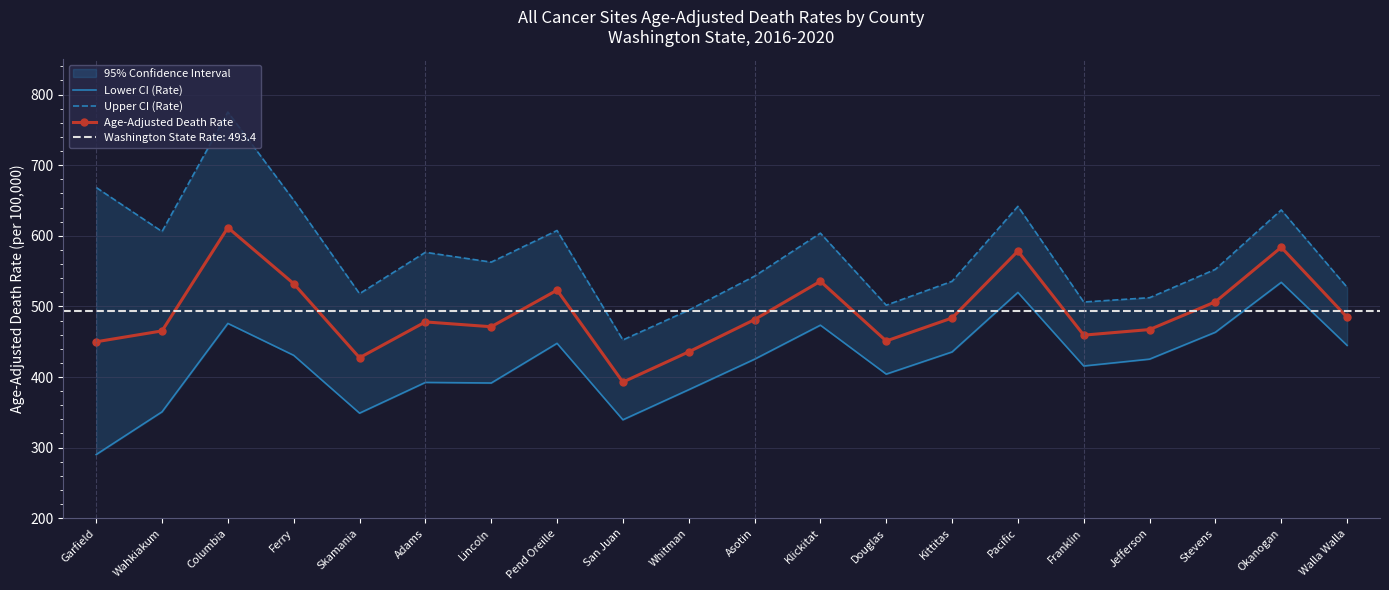

Reading right to left, transcribe all the data shown in this chart.

Lower CI (Rate): 444.8	534.1	463.4	425.3	415.6	519.8	435.5	404.1	473.4	425.2	382.0	339.4	447.7	391.5	392.3	348.8	430.7	475.9	350.7	290.2
Upper CI (Rate): 527.1	636.6	552.5	512.3	506.2	641.7	535.5	501.7	603.7	542.8	494.7	452.5	607.5	562.7	576.6	518.0	650.5	775.2	606.0	668.4
Age-Adjusted Death Rate: 484.6	583.7	506.5	467.2	459.3	578.3	483.6	451.0	535.6	481.3	435.6	392.8	523.0	471.2	478.0	427.3	532.2	611.6	465.3	449.9